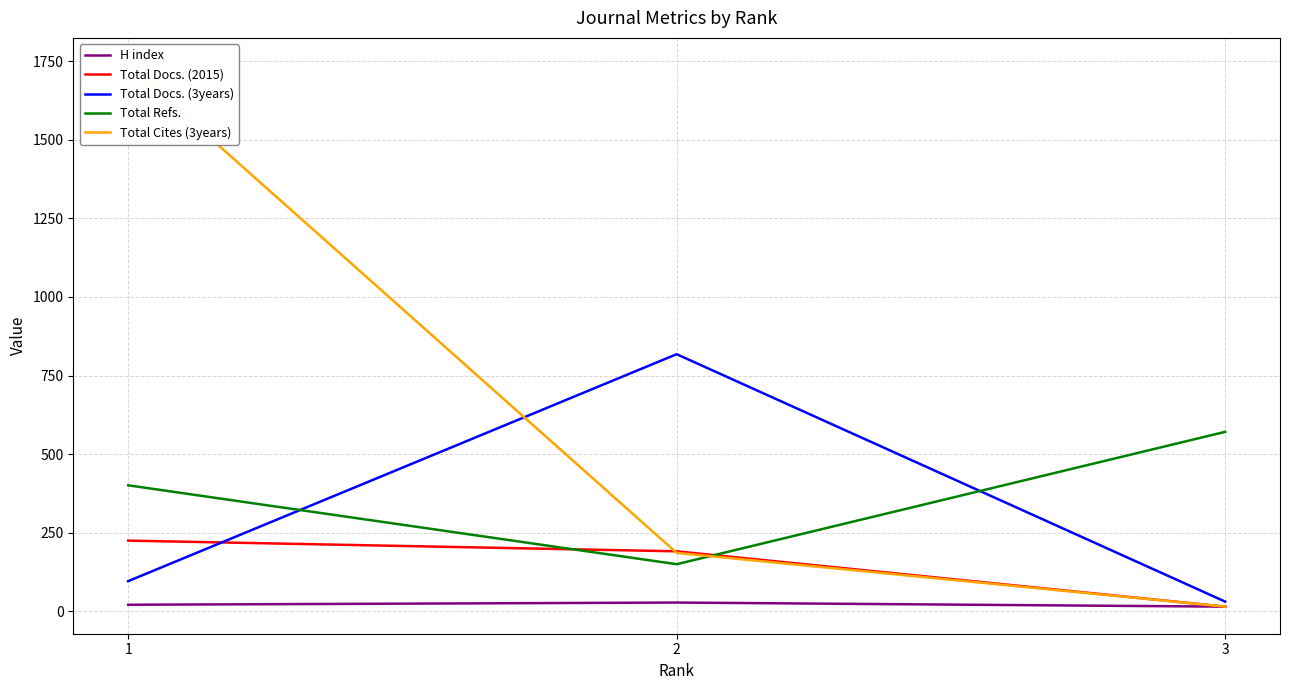

Reading left to right, transcribe all the data shown in this chart.

H index: 21	28	15
Total Docs. (2015): 225	191	15
Total Docs. (3years): 96	818	31
Total Refs.: 401	150	571
Total Cites (3years): 1738	186	15